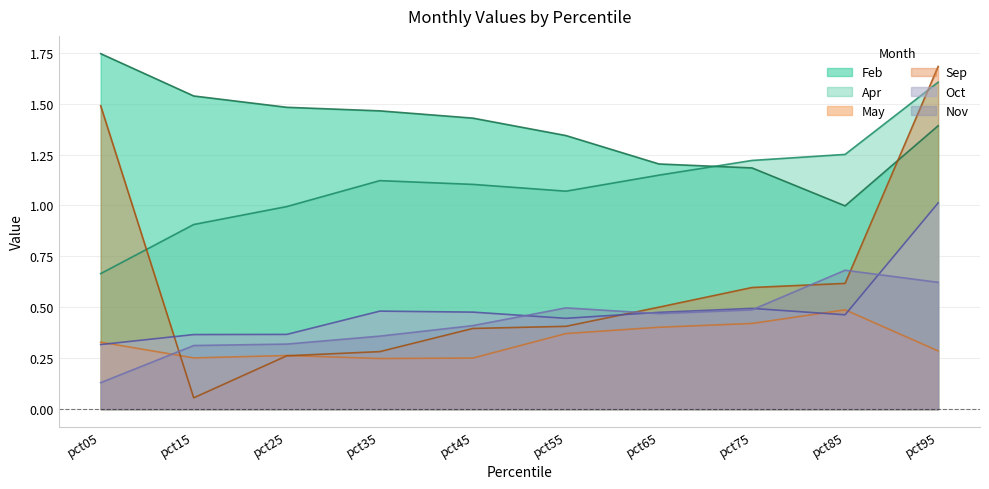

At which category is the sum across all series the highest?

pct95